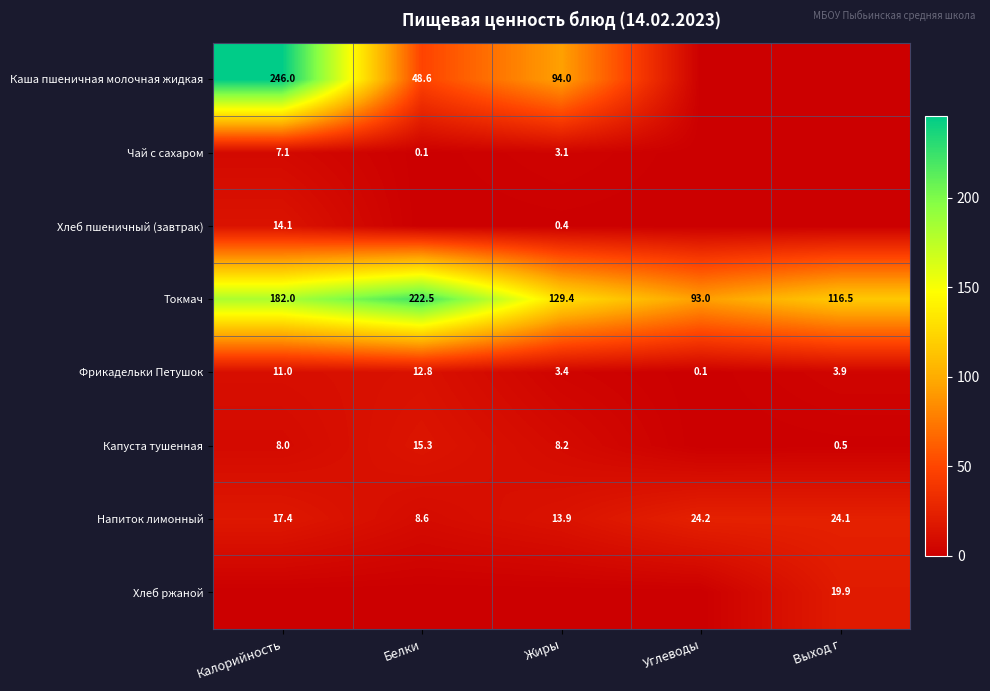

What is the difference between the highest and lowest values at Выход г?

116.5